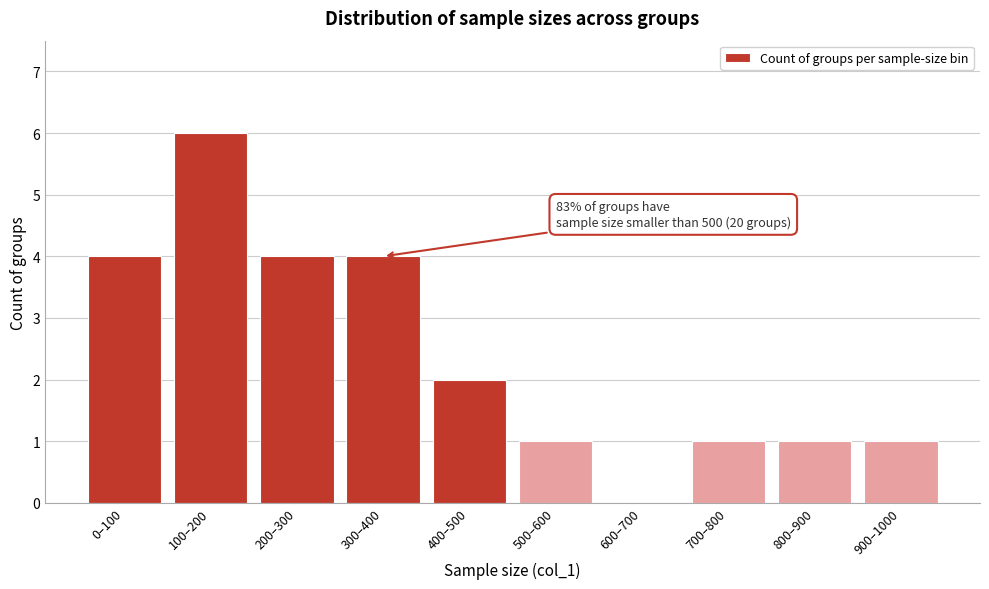

Reading left to right, transcribe all the data shown in this chart.

0–100=4	100–200=6	200–300=4	300–400=4	400–500=2	500–600=1	600–700=0	700–800=1	800–900=1	900–1000=1